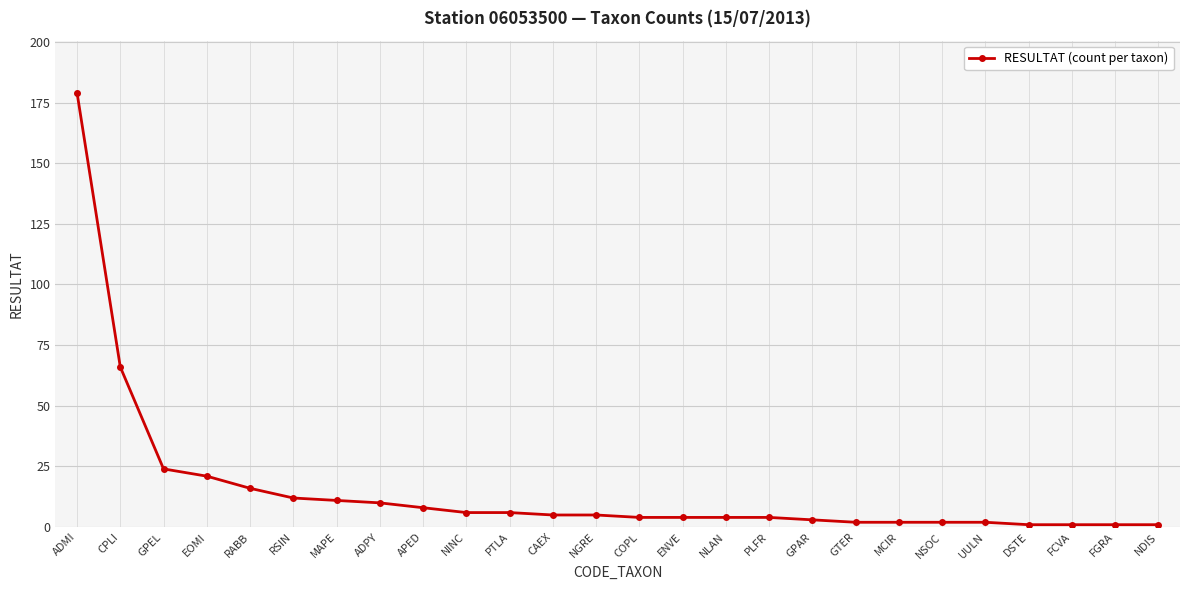

Reading left to right, transcribe all the data shown in this chart.

ADMI=179	CPLI=66	GPEL=24	EOMI=21	RABB=16	RSIN=12	MAPE=11	ADPY=10	APED=8	NINC=6	PTLA=6	CAEX=5	NGRE=5	COPL=4	ENVE=4	NLAN=4	PLFR=4	GPAR=3	GTER=2	MCIR=2	NSOC=2	UULN=2	DSTE=1	FCVA=1	FGRA=1	NDIS=1